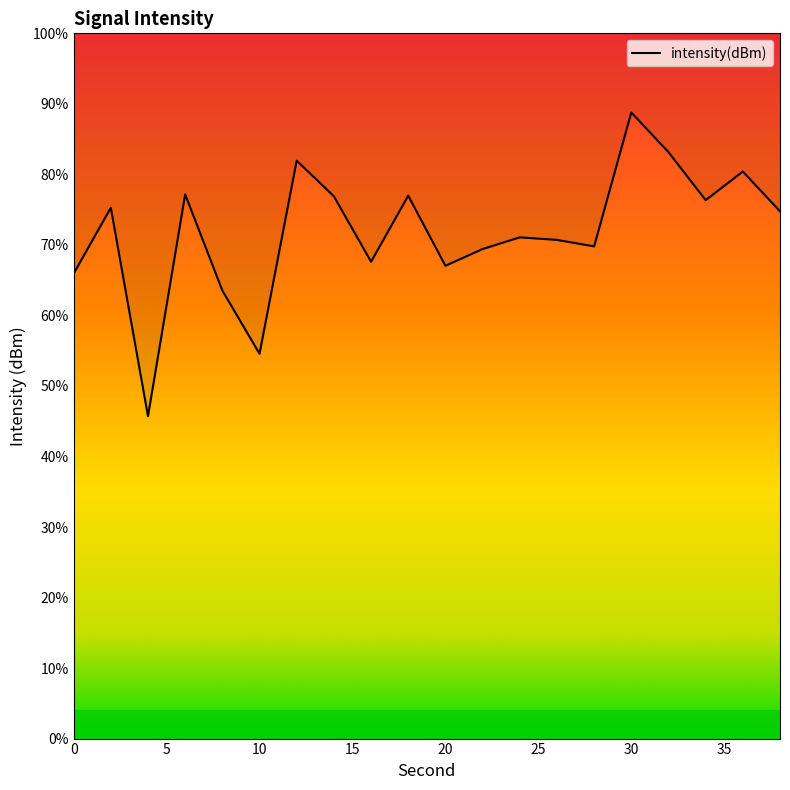

List the labels in order of value, largest first.

30, 32, 12, 36, 6, 18, 14, 34, 2, 38, 24, 26, 28, 22, 16, 20, 0, 8, 10, 4